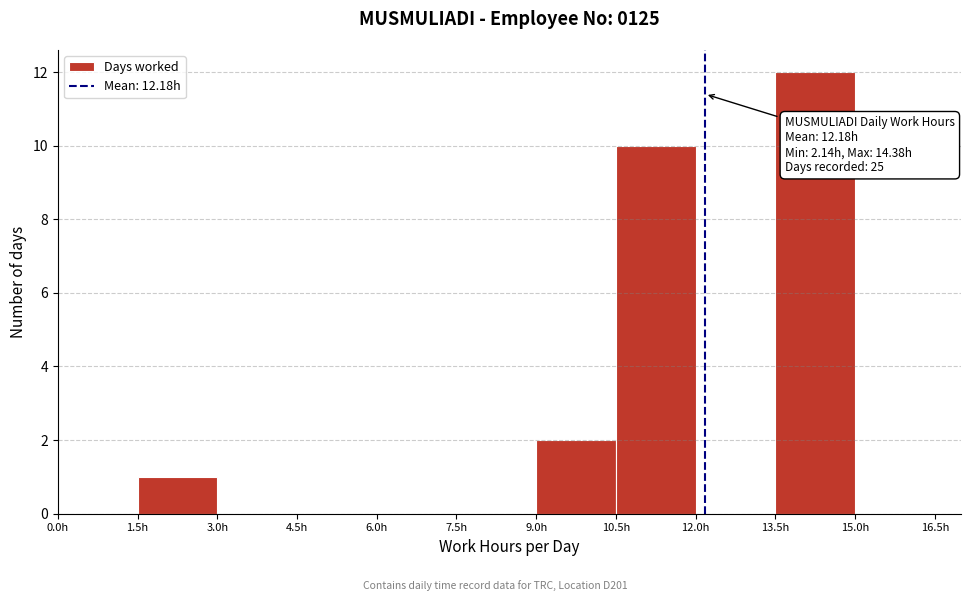

Which range on the x-axis has the tallest bar?

13.5 to 15.0